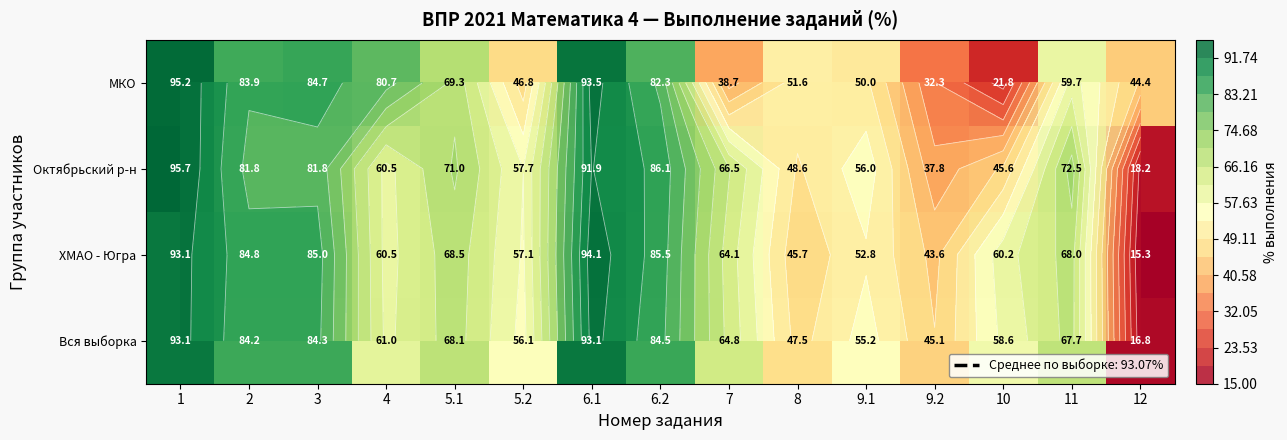

At which label is МКО closest to 58?

11